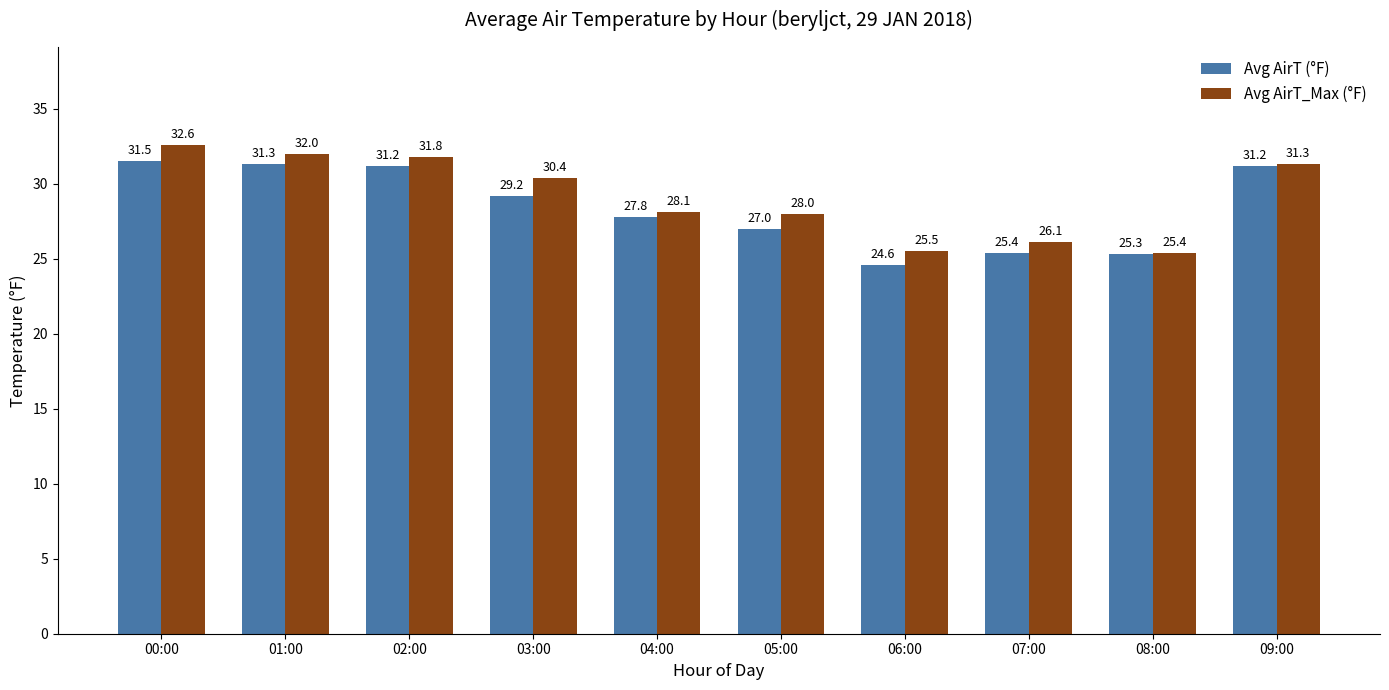

What is the approximate value of Avg AirT (°F) at 01:00?

31.3